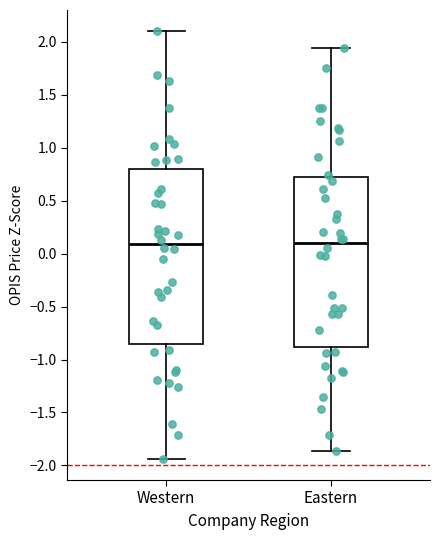

Reading left to right, read every box against the y-axis: the position of its median line, the range the box covers, and the ends of its whiskers. The values are not printed on the chart, so give them approximately, as read against the axis.

Western: median 0.10, box -0.85 to 0.80, whiskers -1.95 to 2.10
Eastern: median 0.10, box -0.90 to 0.75, whiskers -1.85 to 1.95